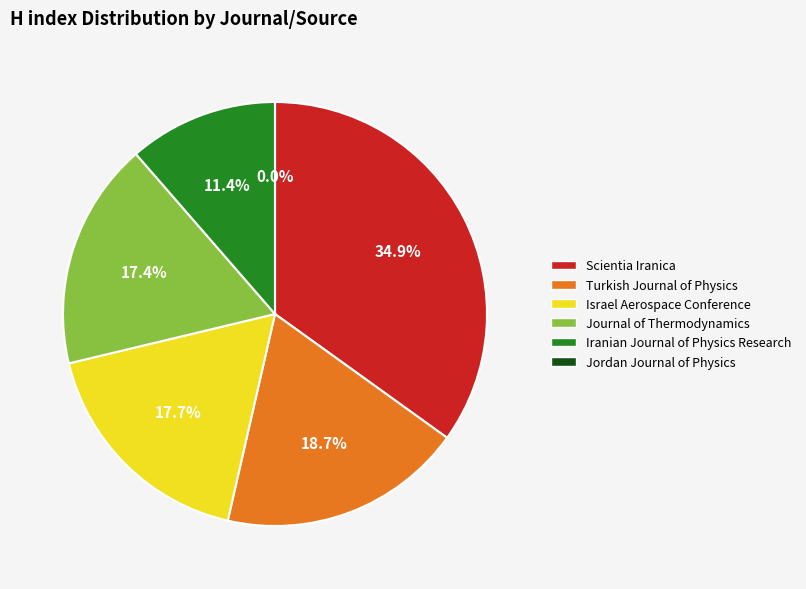

To the nearest percent, what portion does Iranian Journal of Physics Research represent?

11%